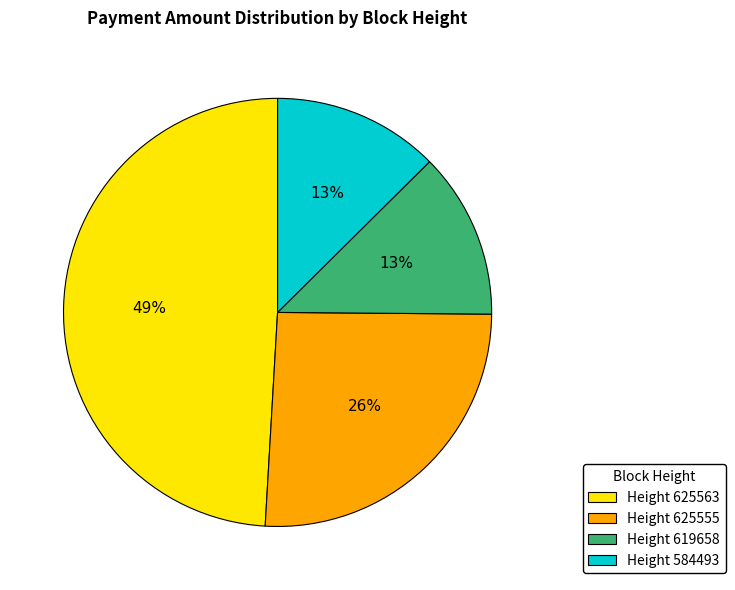

Do Height 625563 and Height 625555 together represent more than half of the pie?

Yes